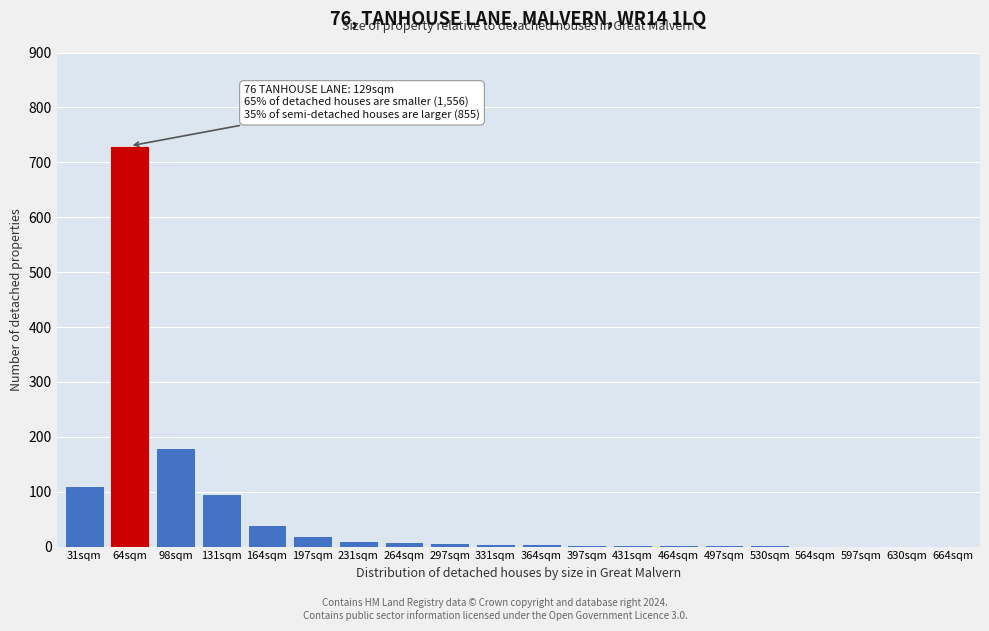

The chart shows a value of 180 at 98sqm. True or false?

True